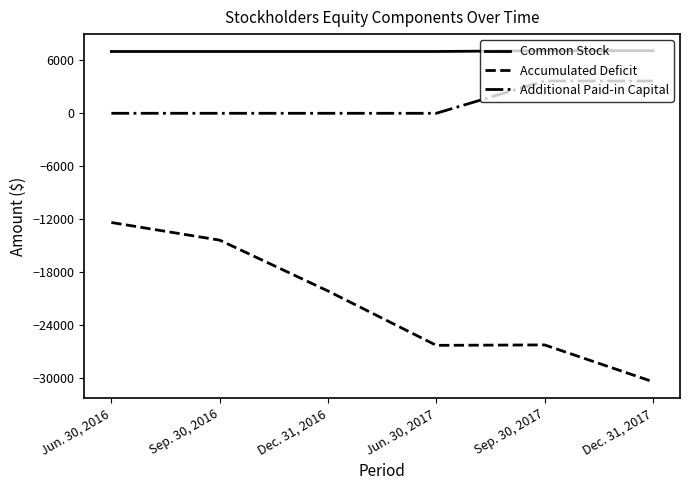

At which label does Accumulated Deficit first exceed -20132?

Jun. 30, 2016